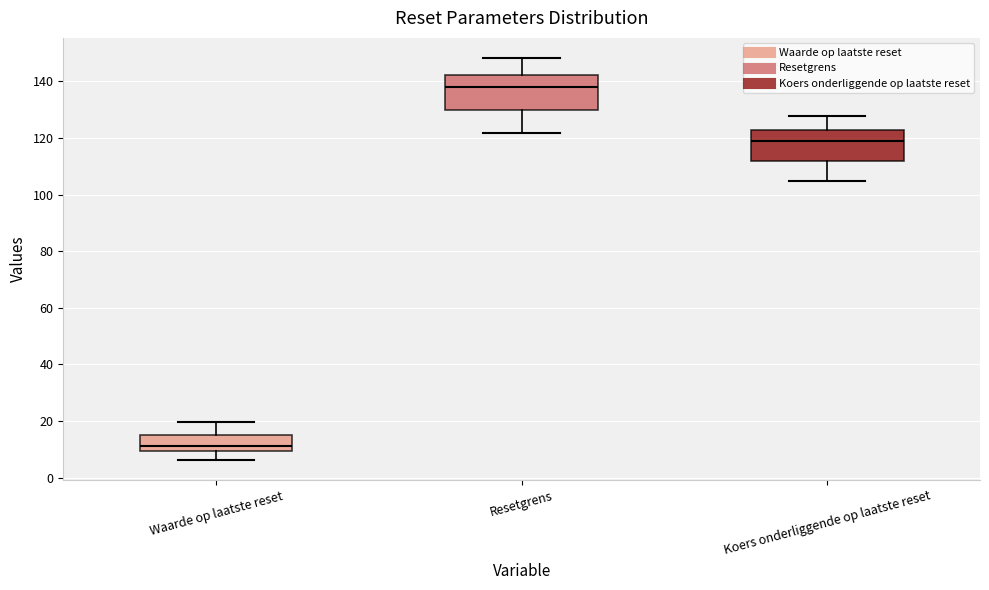

Where is the lower edge of the box for Waarde op laatste reset on the y-axis? The values are not printed on the chart, so give them approximately, as read against the axis.

10